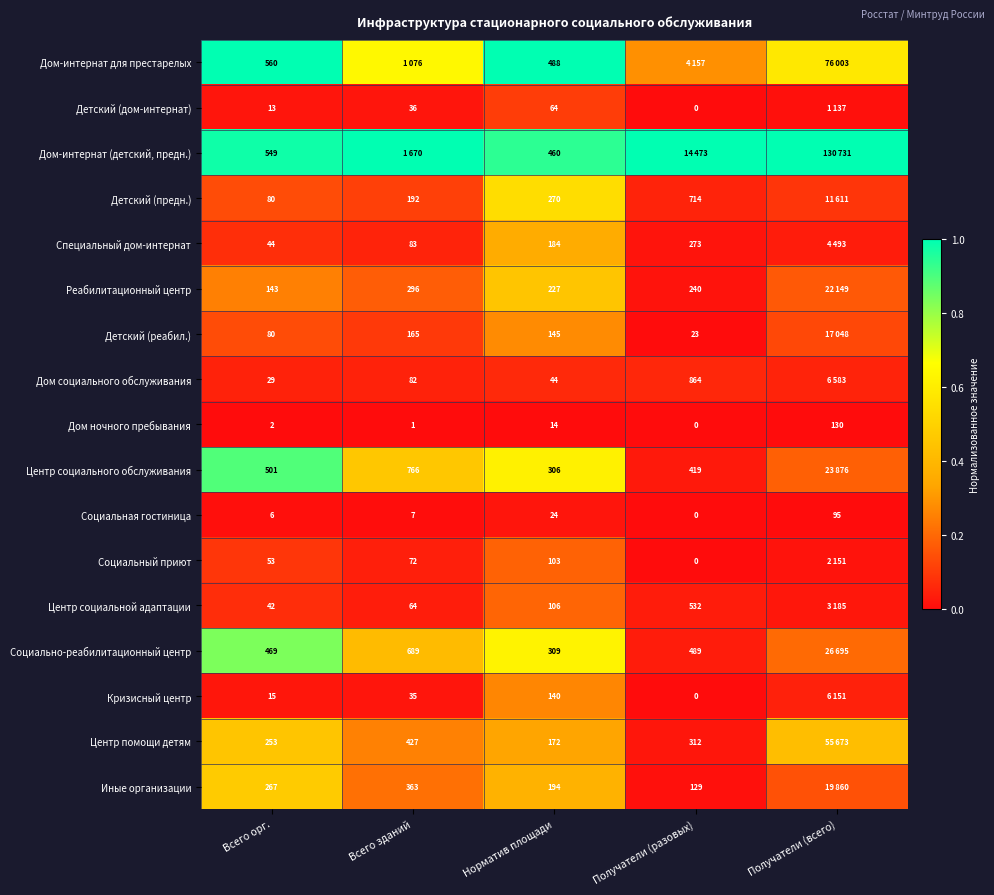

Which series changed the most between Всего орг. and Норматив площади?

Центр социального обслуживания